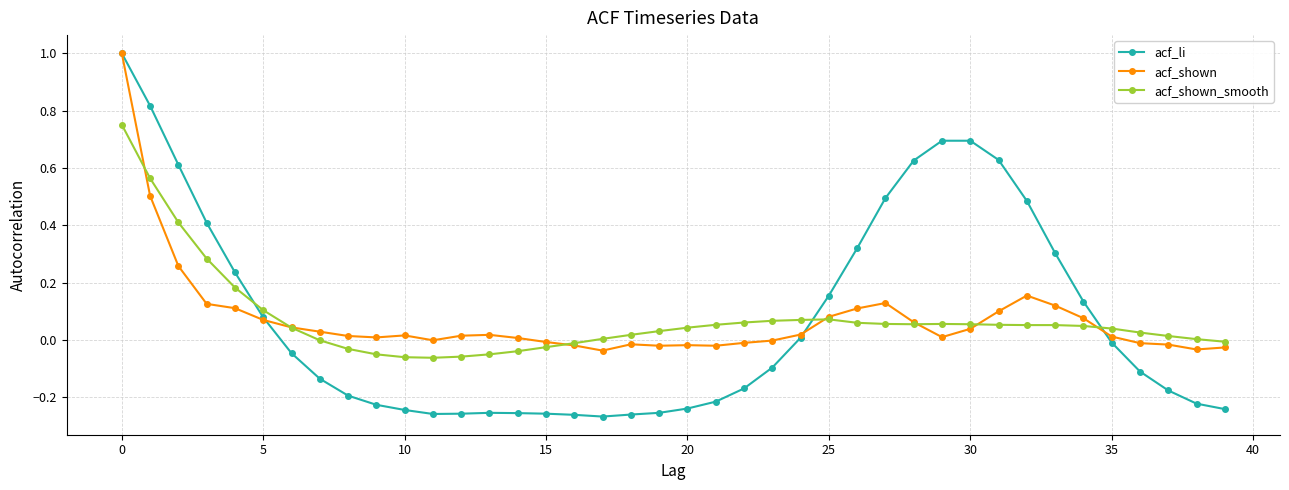

What are all the series names shown in the legend?

acf_li, acf_shown, acf_shown_smooth